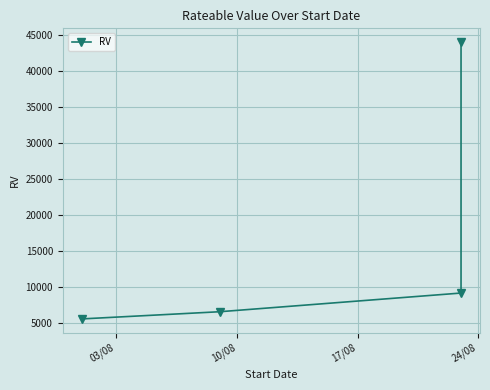

How many series are shown in this chart?

1